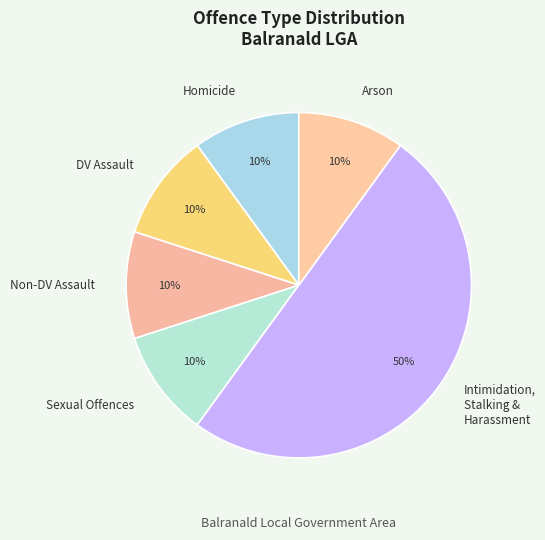

How many segments does this pie chart have?

6